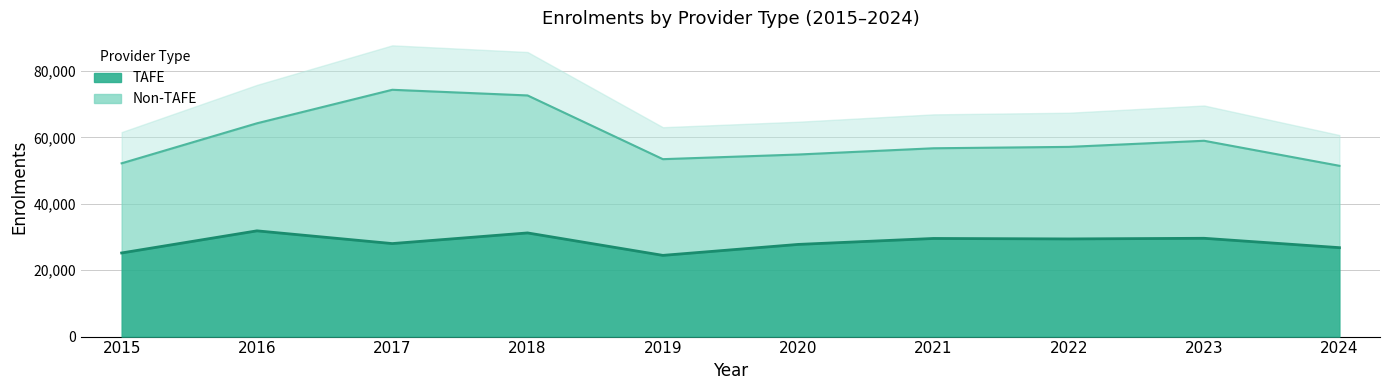

What is the maximum value shown in the chart?

31862